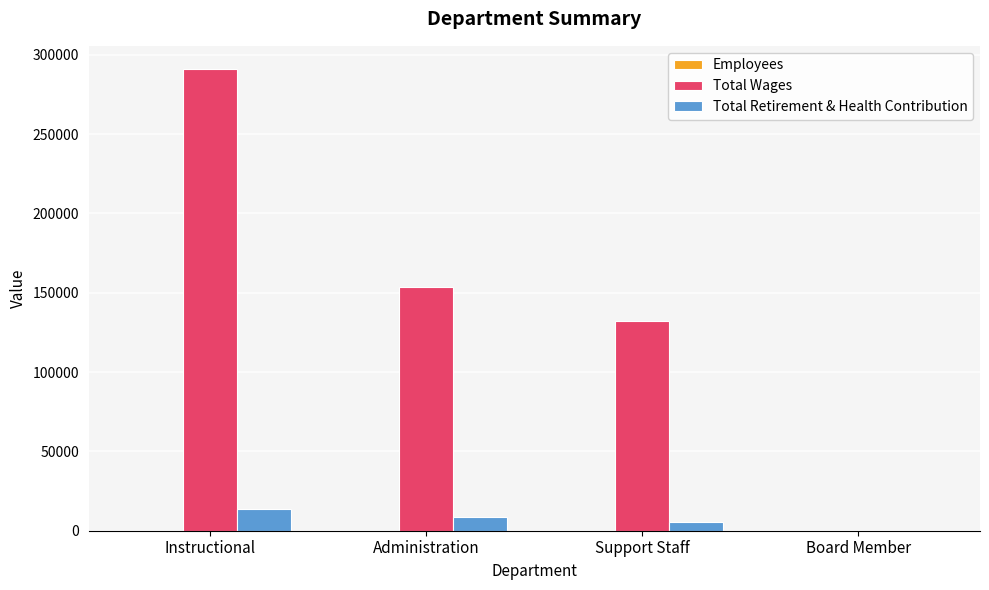

Which category has the highest value across all series?

Instructional